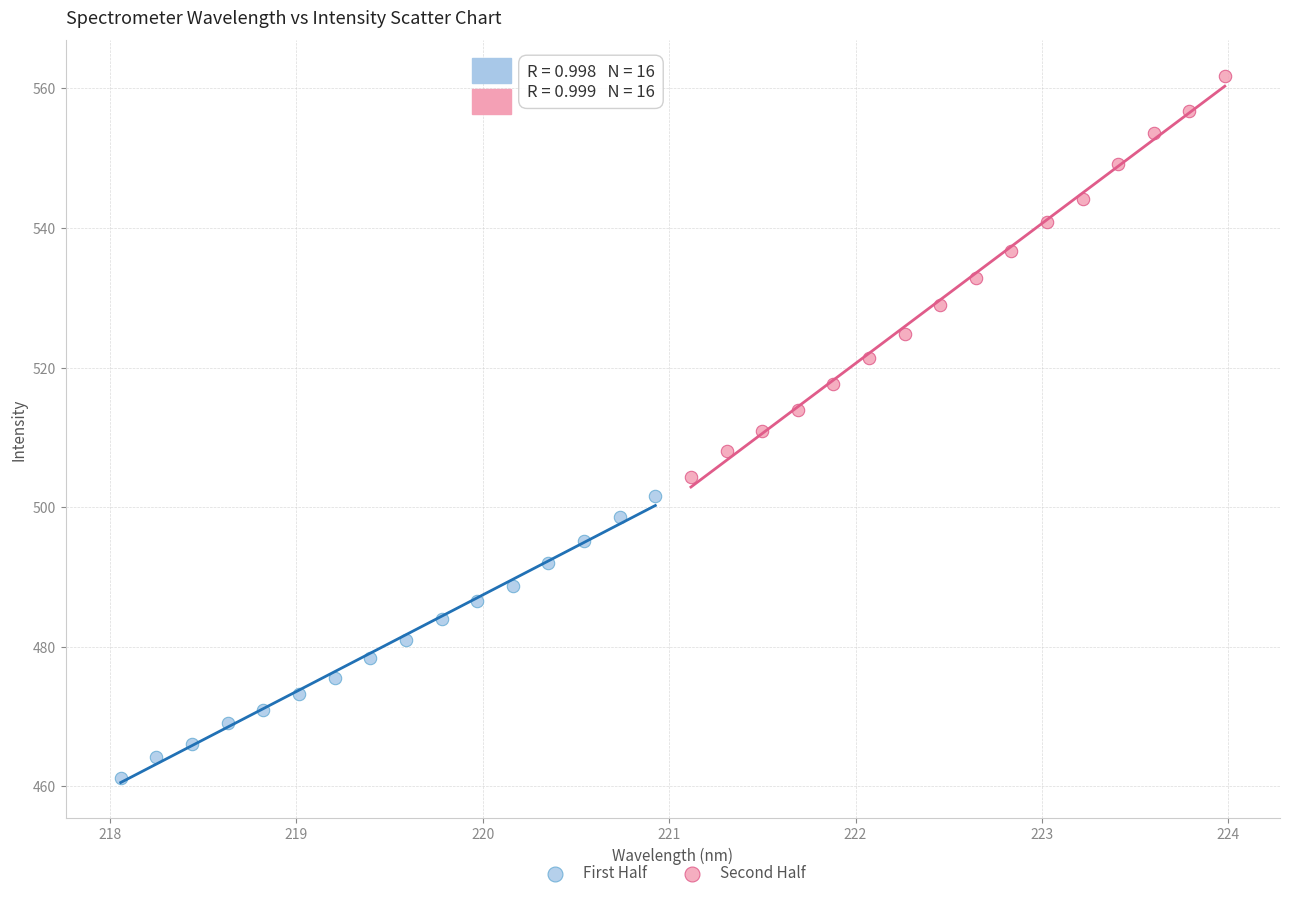

Which series reaches the maximum Y coordinate?

Second Half